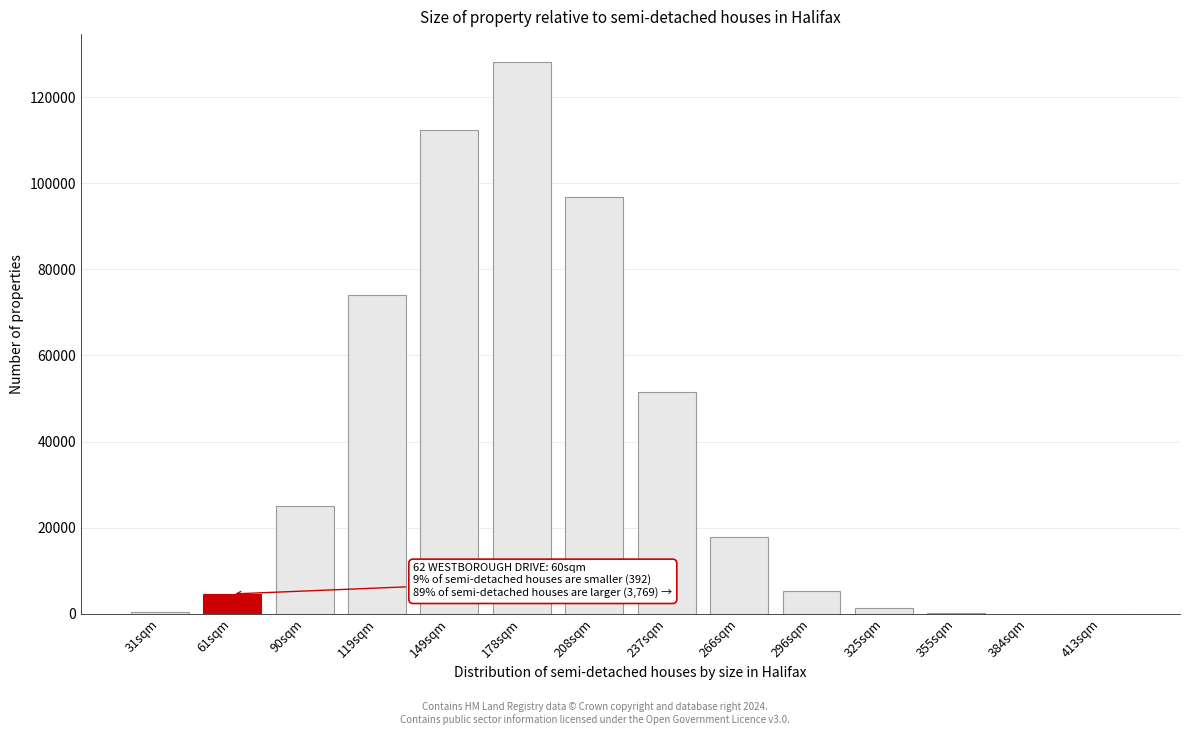

Where is the data nearest to the value 64101?

119sqm